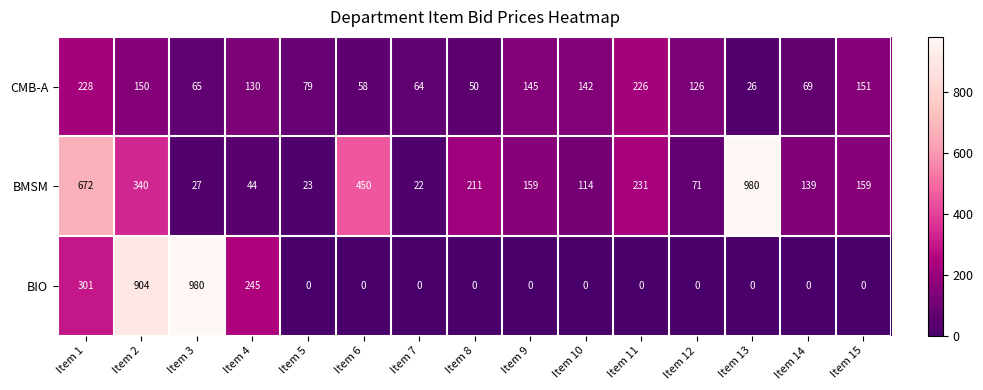

What is the average value of the CMB-A series?

114